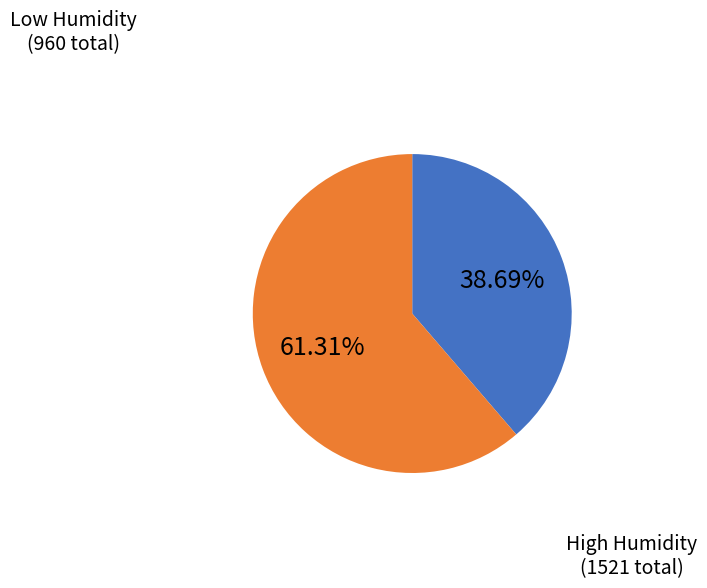

Is there a majority slice in this chart?

Yes